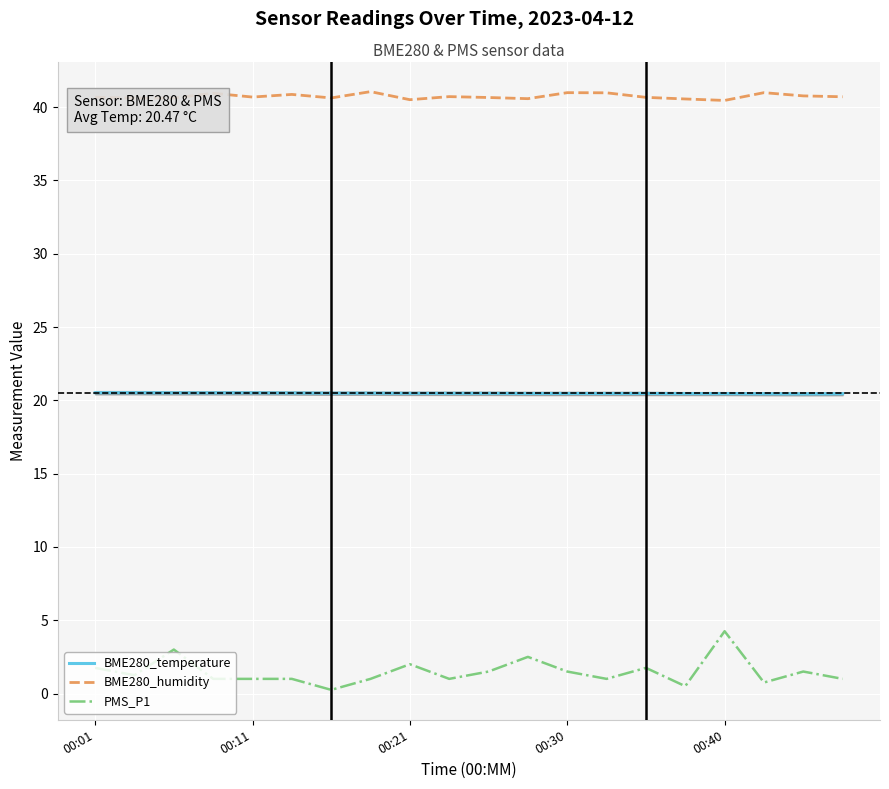

At how many categories does at least one series exceed 18?

20